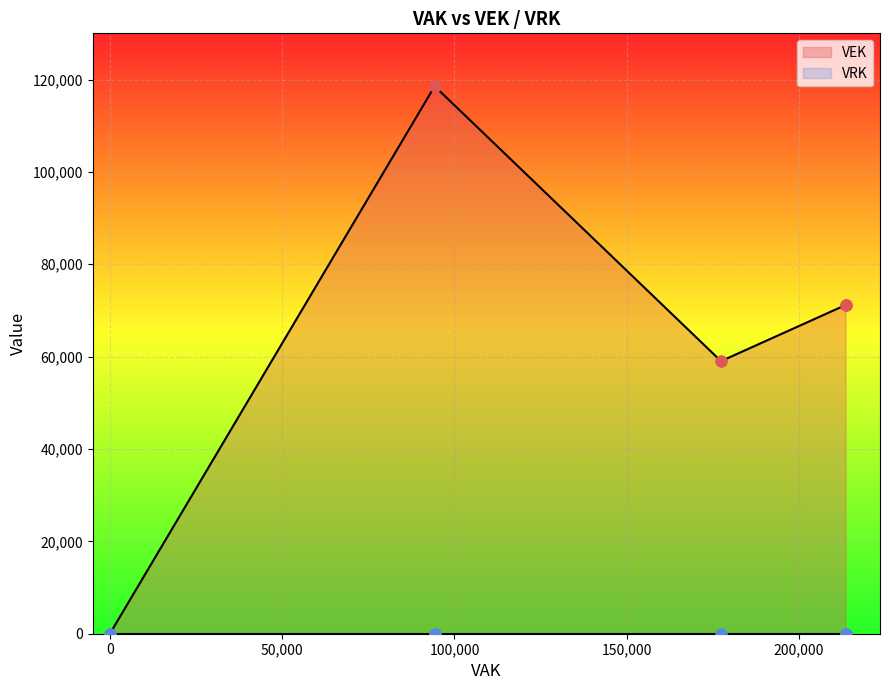

What are all the series names shown in the legend?

VEK, VRK